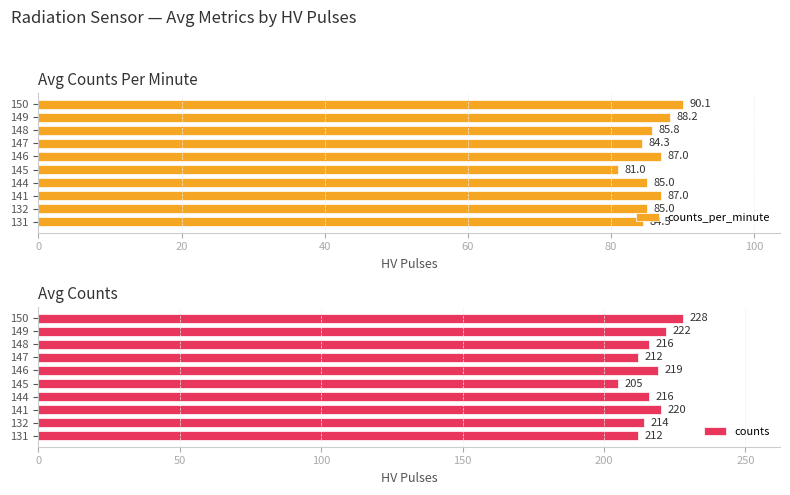

Reading left to right, extract all data points from this chart.

counts_per_minute: 84.5	85.0	87.0	85.0	81.0	87.0	84.3	85.8	88.2	90.1
counts: 212.0	214.0	220.0	216.0	205.0	219.0	212.0	216.0	222.0	228.0